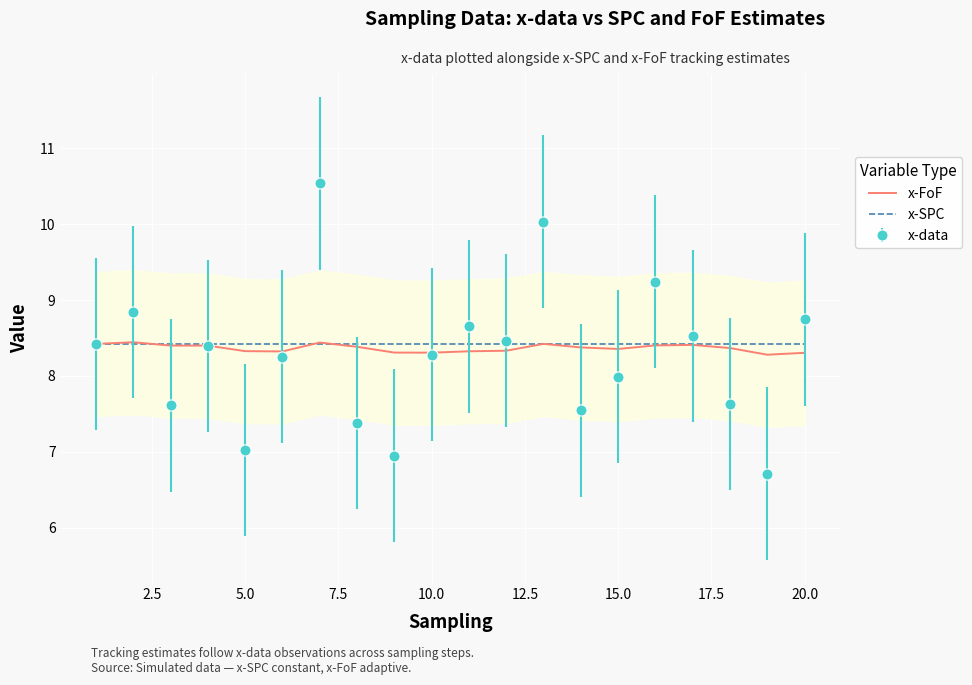

What is the smallest value displayed?

6.7